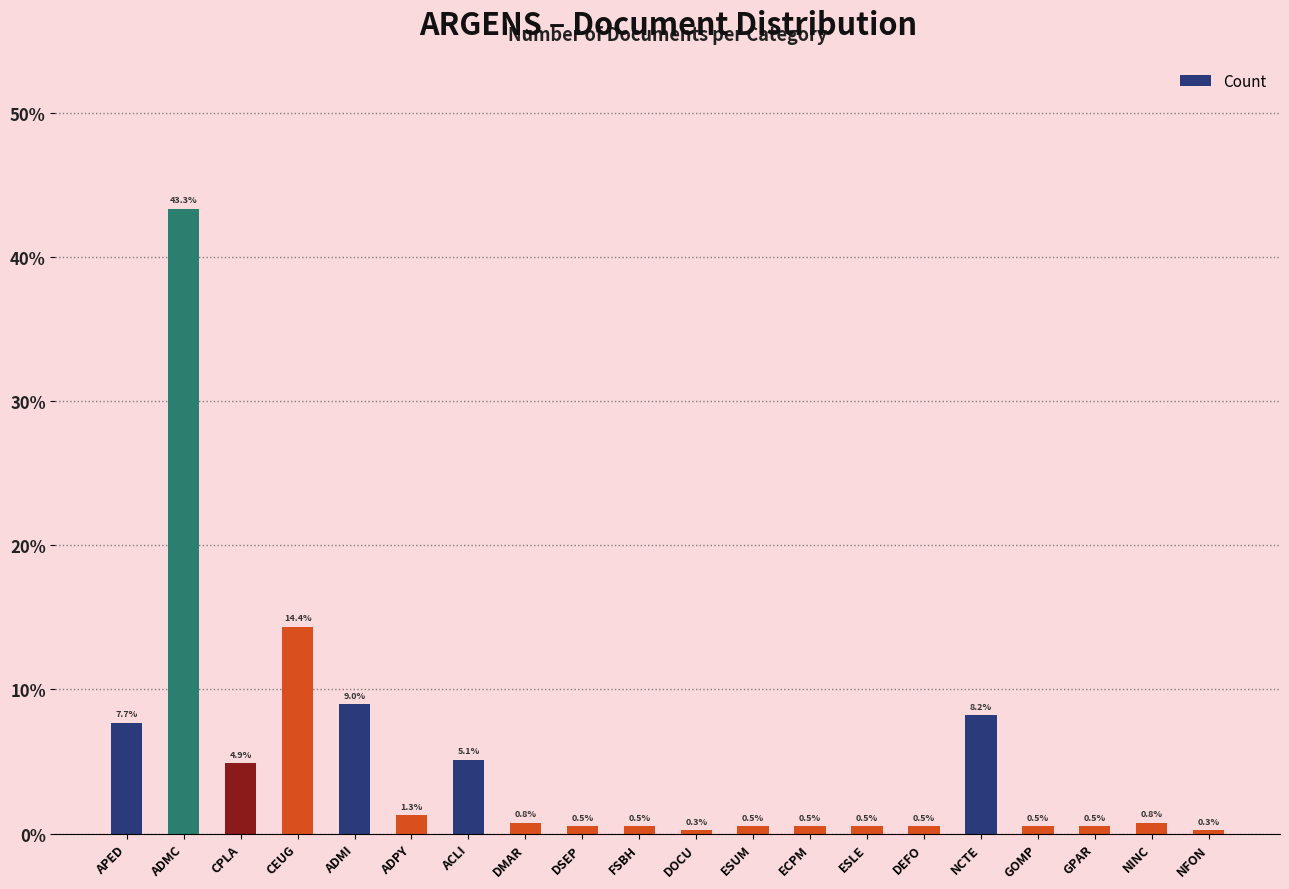

What is the smallest value displayed?

0.3